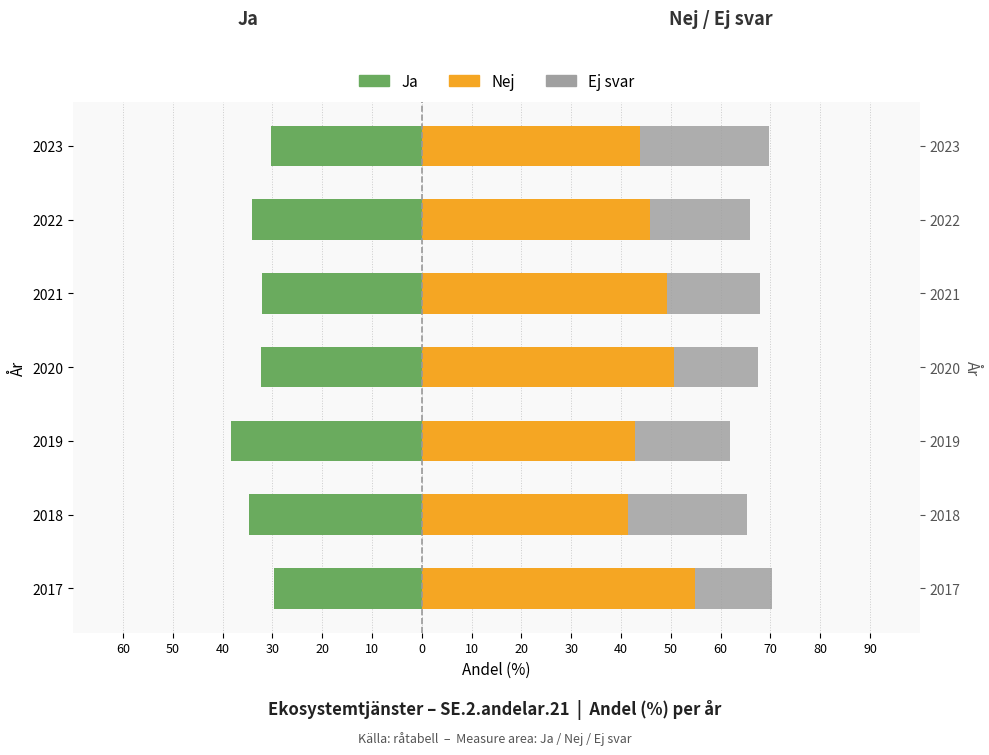

What are all the series names shown in the legend?

Ja, Nej, Ej svar